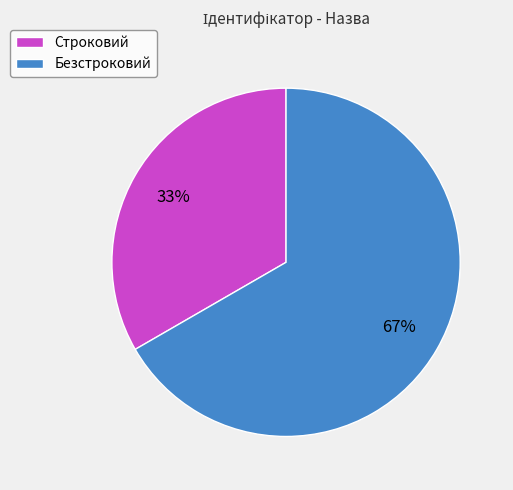

How many segments does this pie chart have?

2